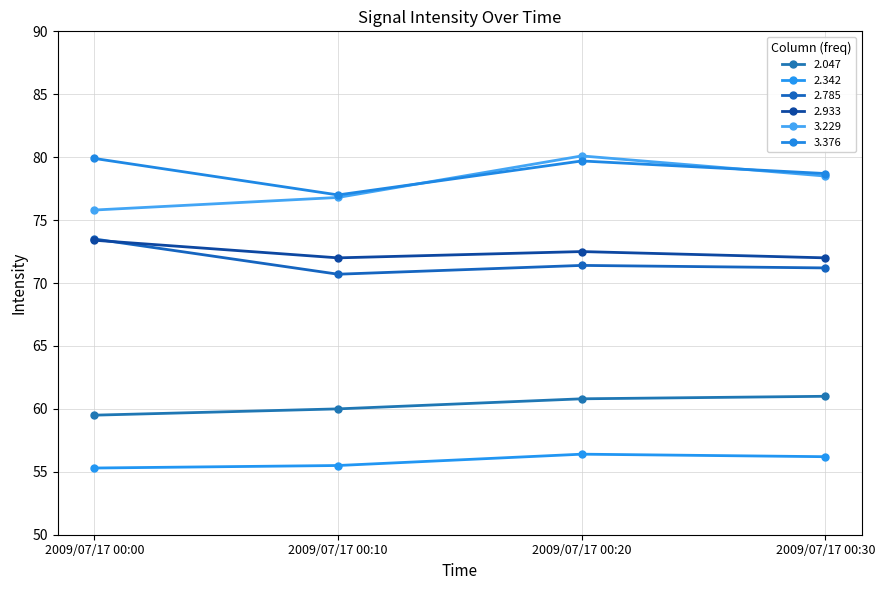

Is the value of 2.785 at 2009/07/17 00:20 greater than the value of 2.342 at 2009/07/17 00:10?

Yes